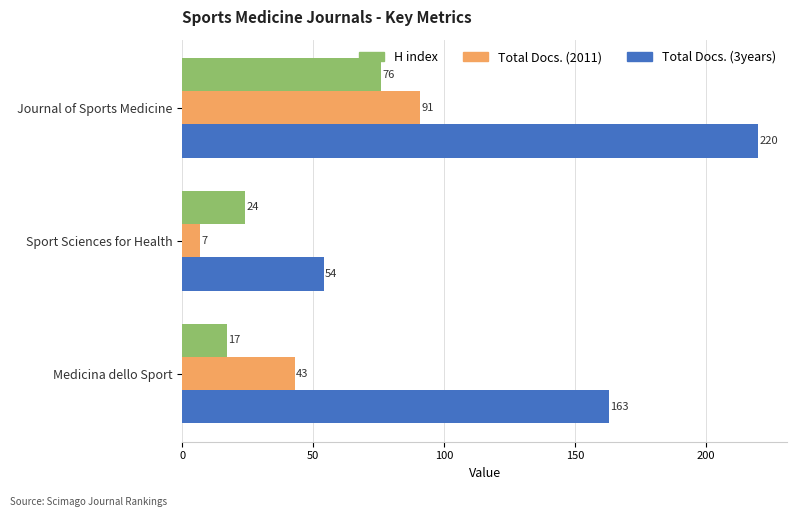

What is the average value of the H index series?

39